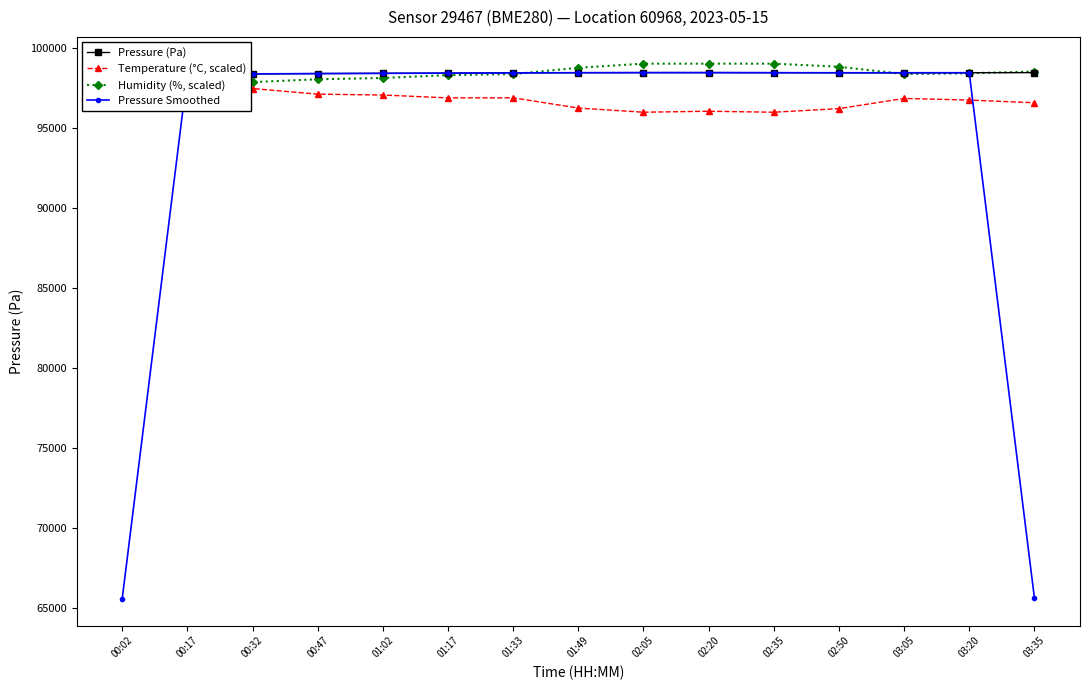

Which series has the largest total across all categories?

Pressure (Pa)